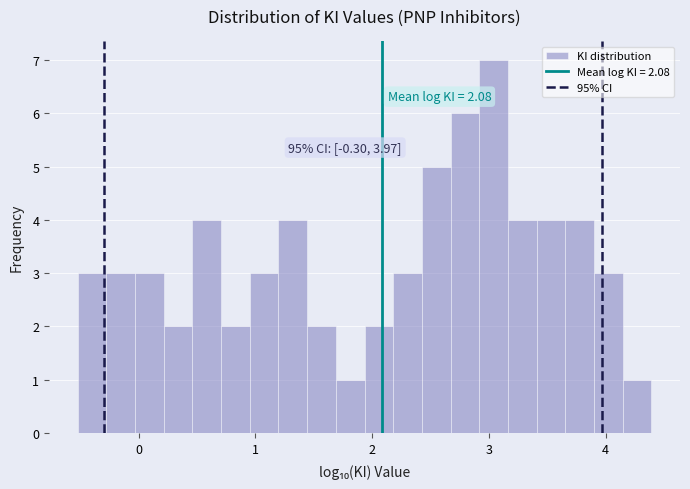

Around what value on the x-axis is the tallest bar? Give the approximate position of its centre, as read against the axis.

3.0